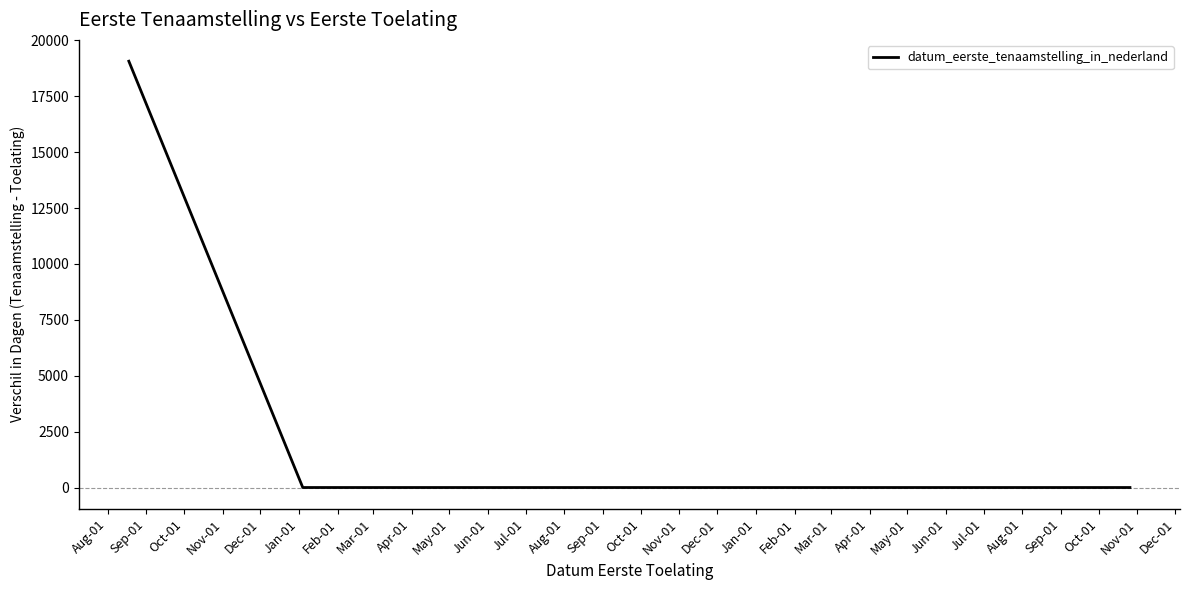

What is the sum of all values?

19071